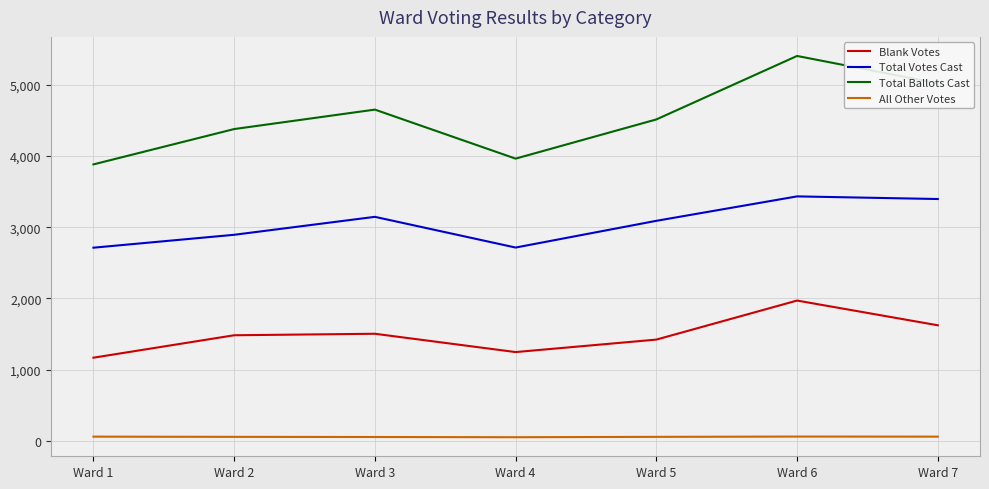

Which series has the largest total across all categories?

Total Ballots Cast